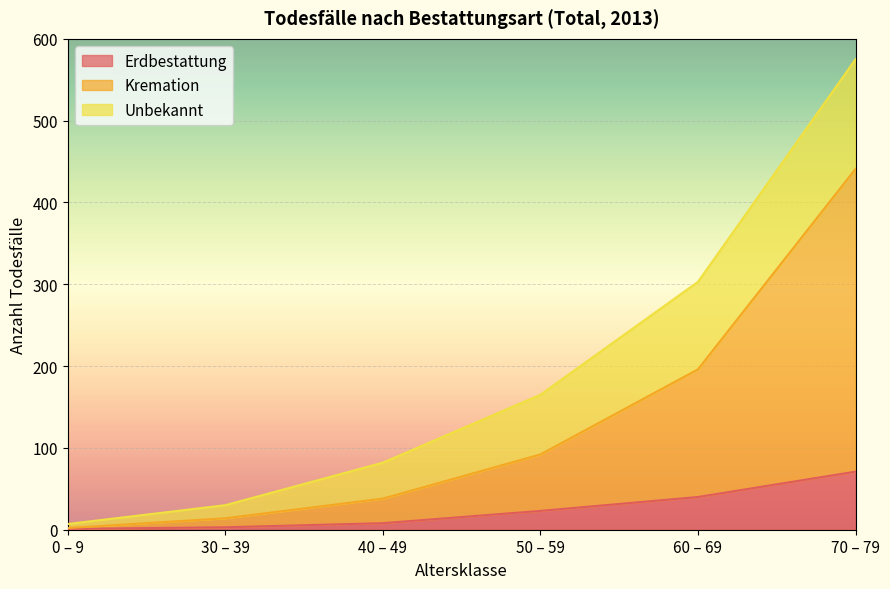

Is it true that Erdbestattung equals 2 at 40 – 49?

False